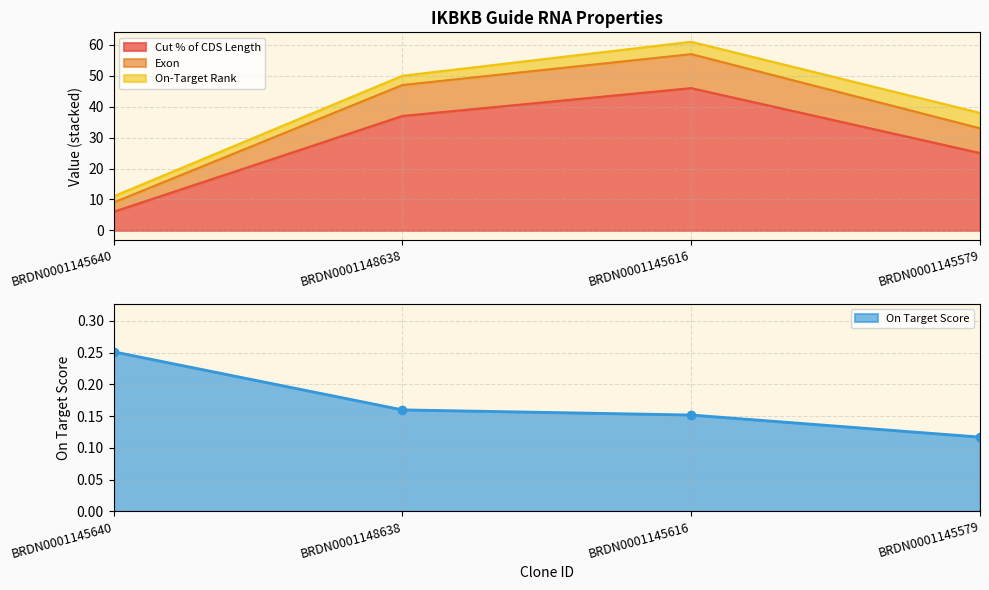

What is the average value of the Cut % of CDS Length series?

36.5